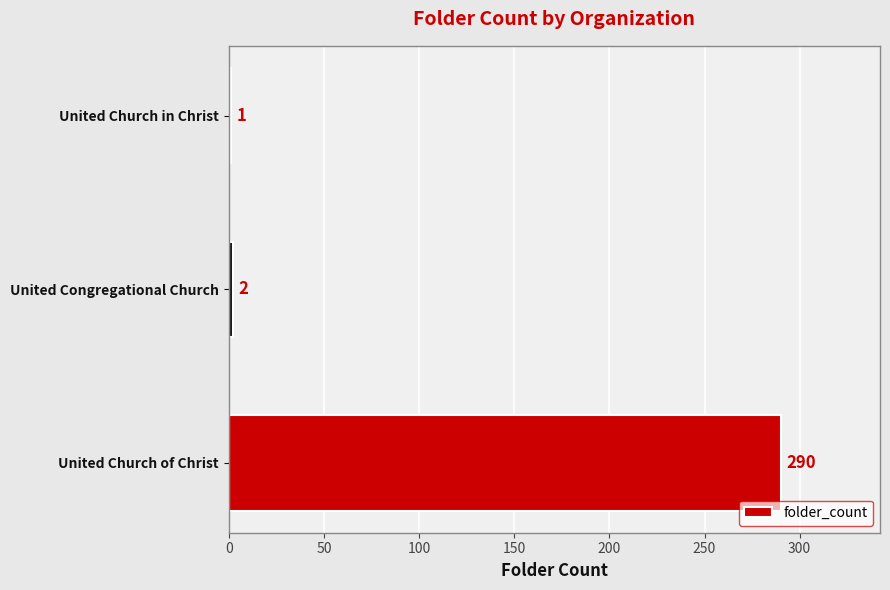

Reading bottom to top, list all the values displayed in this chart.

United Church of Christ=290	United Congregational Church=2	United Church in Christ=1